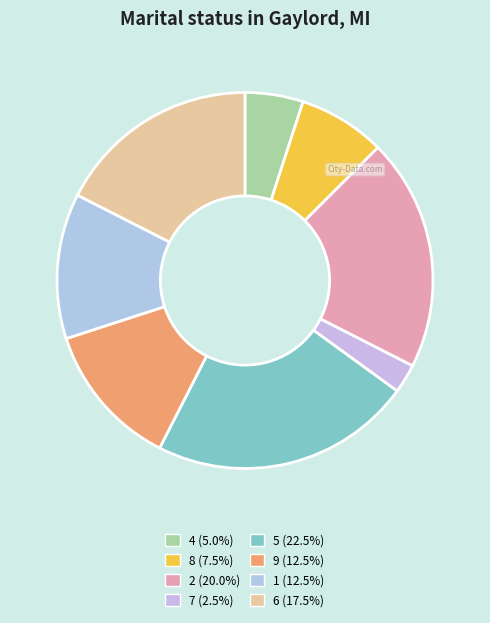

To the nearest percent, what is the combined percentage of 1 and 7?

15%